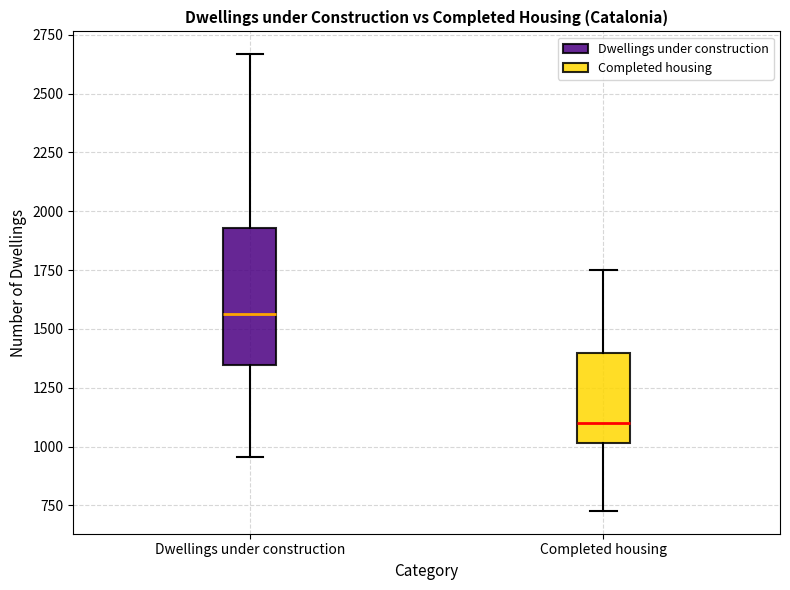

Where does the upper whisker of the box for Dwellings under construction end on the y-axis? The values are not printed on the chart, so give them approximately, as read against the axis.

2650